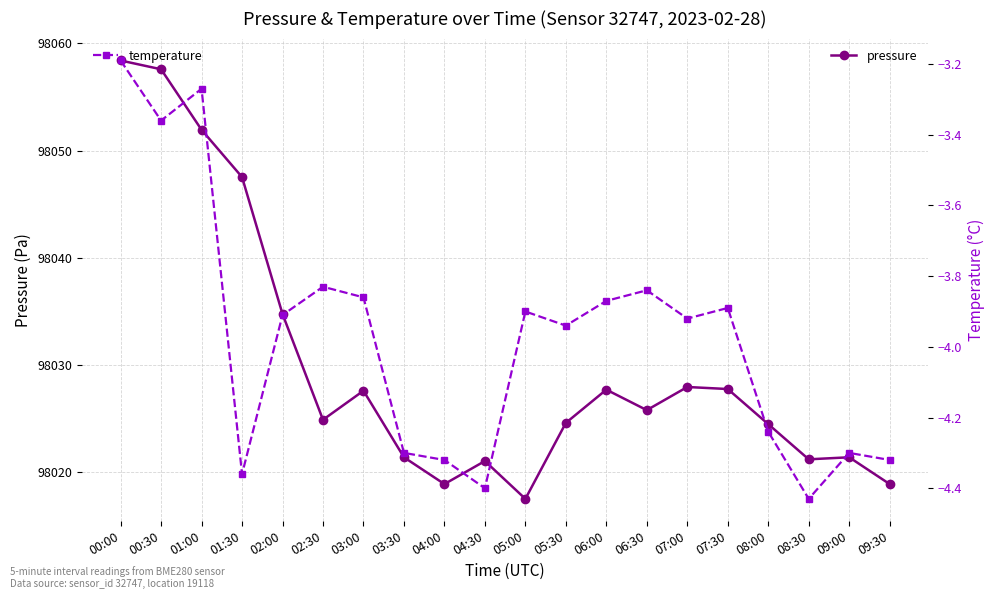

What is the difference between the pressure values at 07:30 and 09:00?

6.4